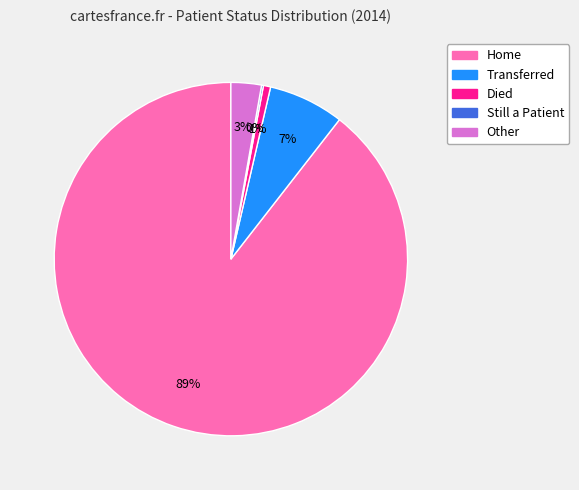

Which category accounts for the majority?

Home